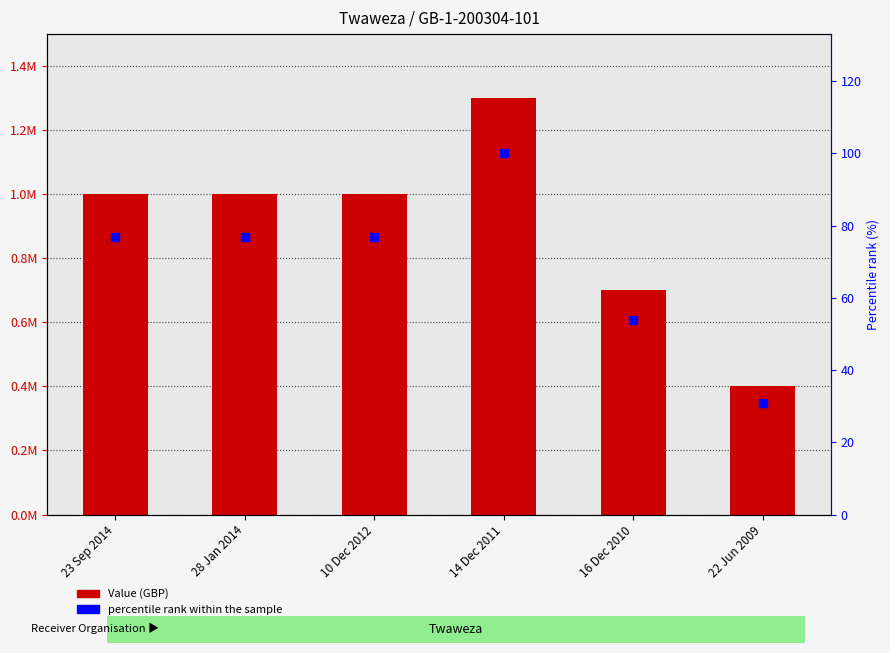

Which series has the widest spread of Y values?

Value (GBP)